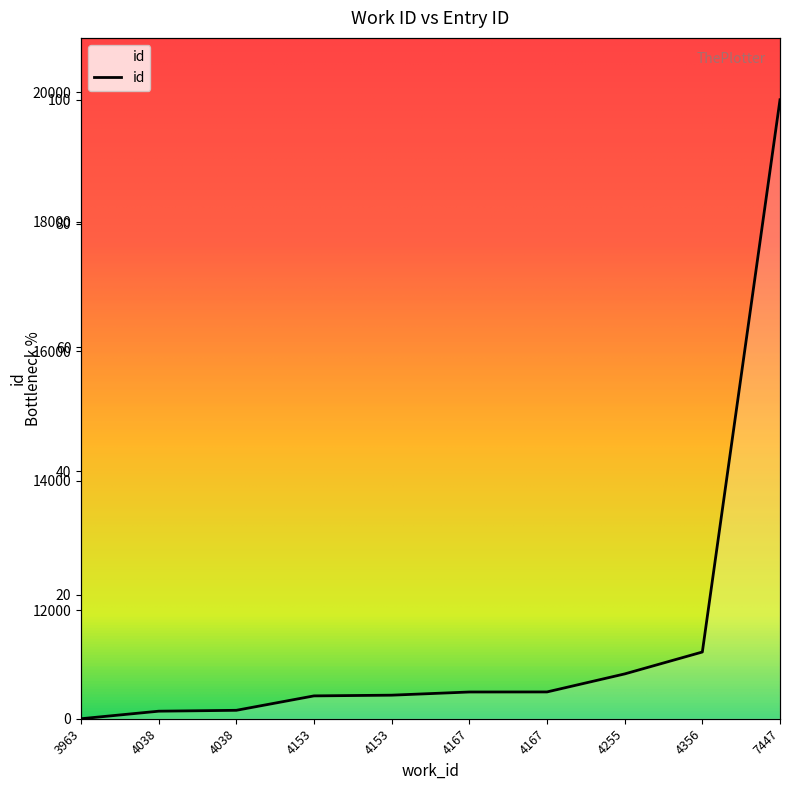

What is the value of the 3rd point from the left?

1.2